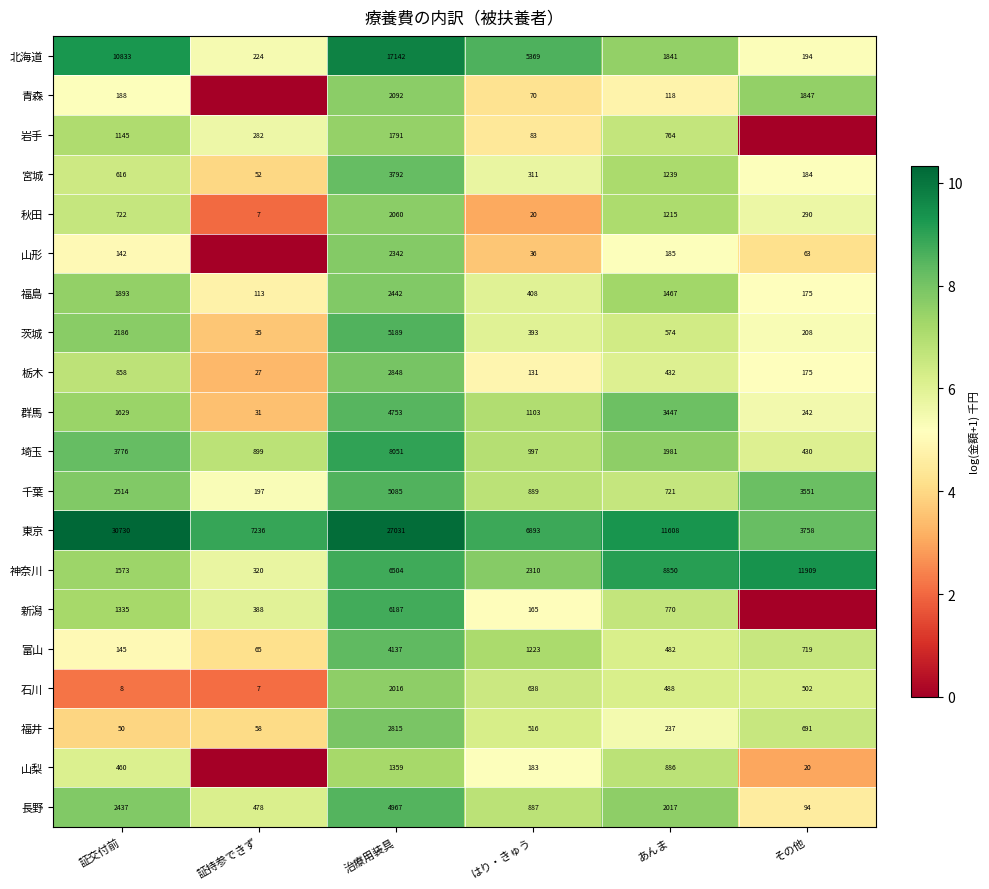

What is the total value across all series at 治療用装具?

112603